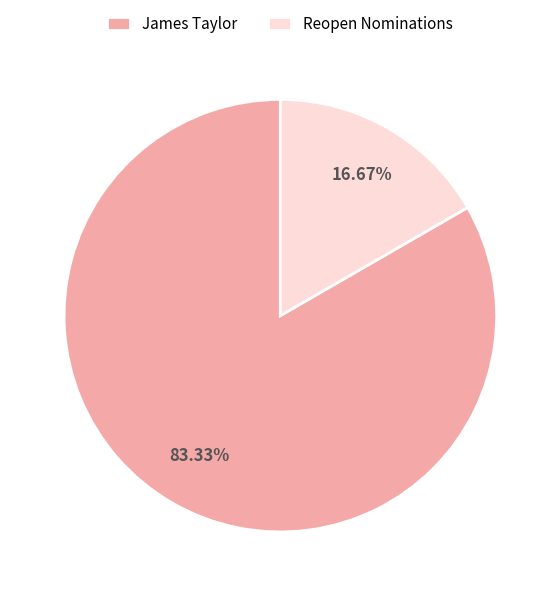

What is the smallest slice in the pie chart?

Reopen Nominations